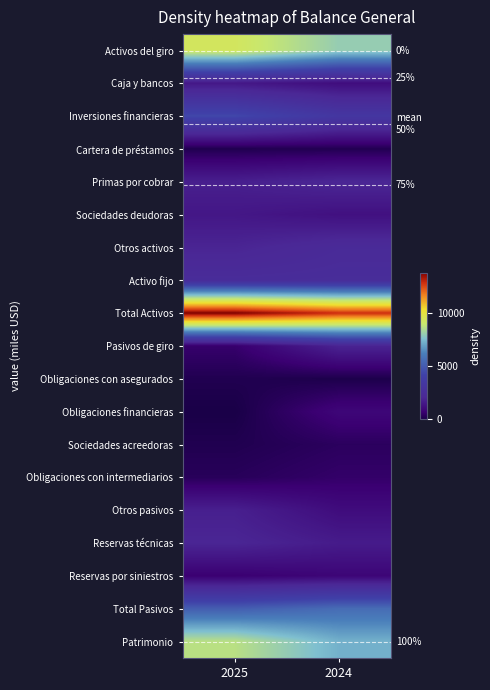

The Caja y bancos series shows 2345.2 at 2025. True or false?

False